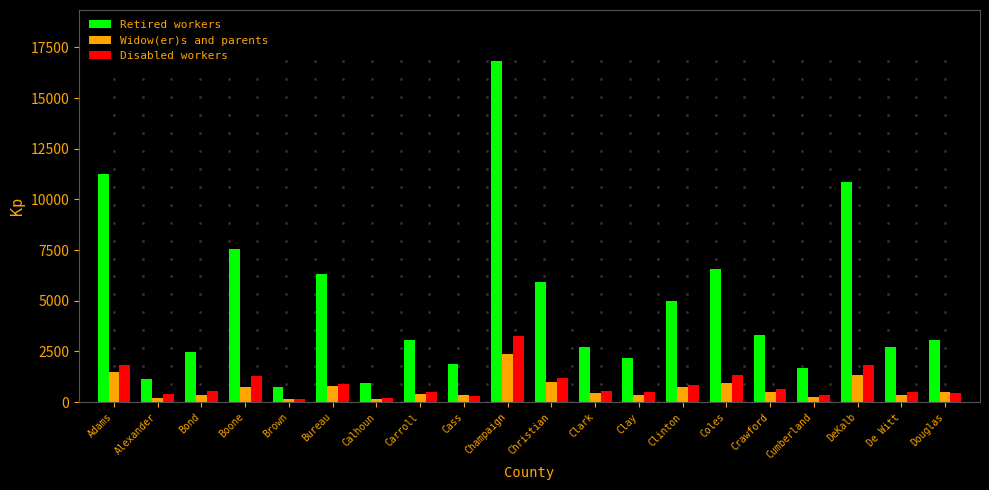

How many categories are shown in the chart?

20